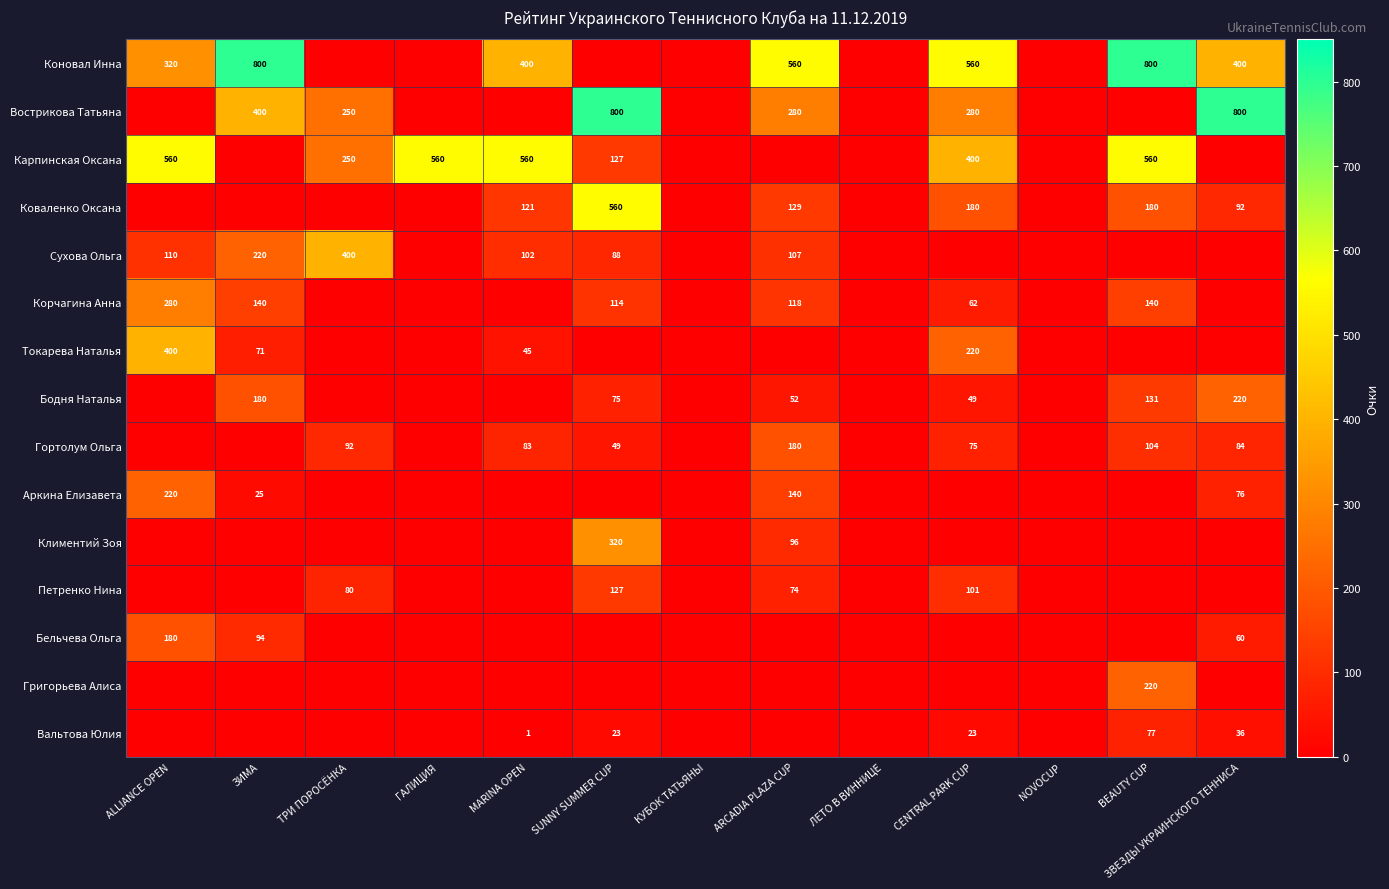

Is it true that Бельчева Ольга equals 91 at ALLIANCE OPEN?

False